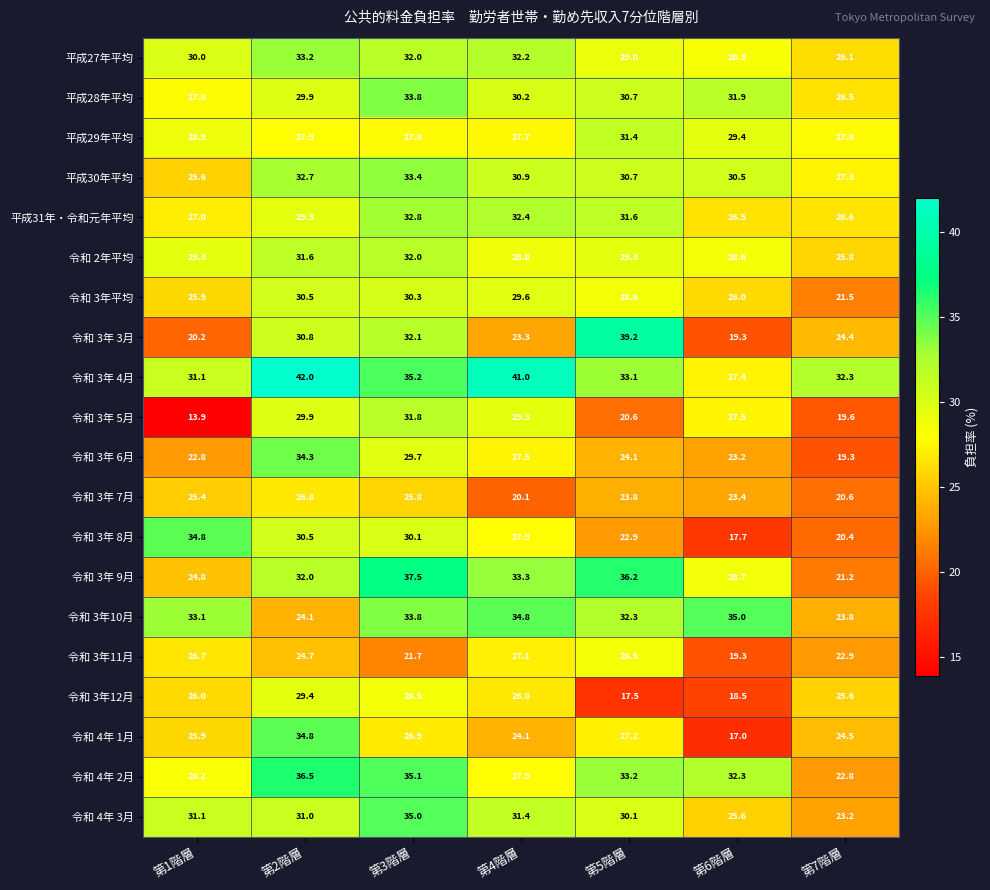

The 平成29年平均 series shows 27.8 at 第3階層. True or false?

True